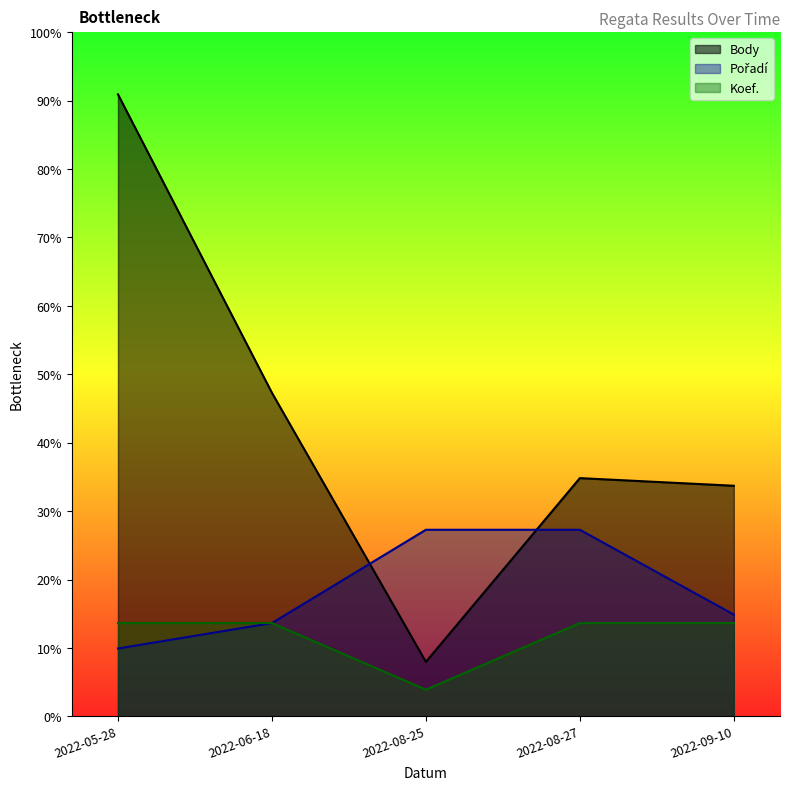

Rank the series by their average value, from highest to lowest.

Body, Pořadí, Koef.